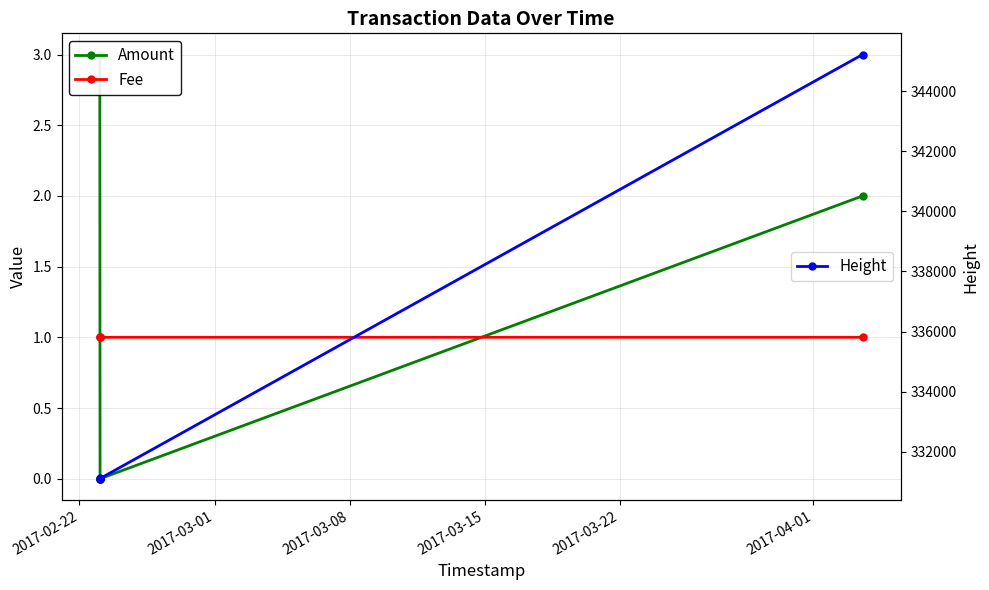

True or false: Height has more than 2 points higher than both neighbors.

False